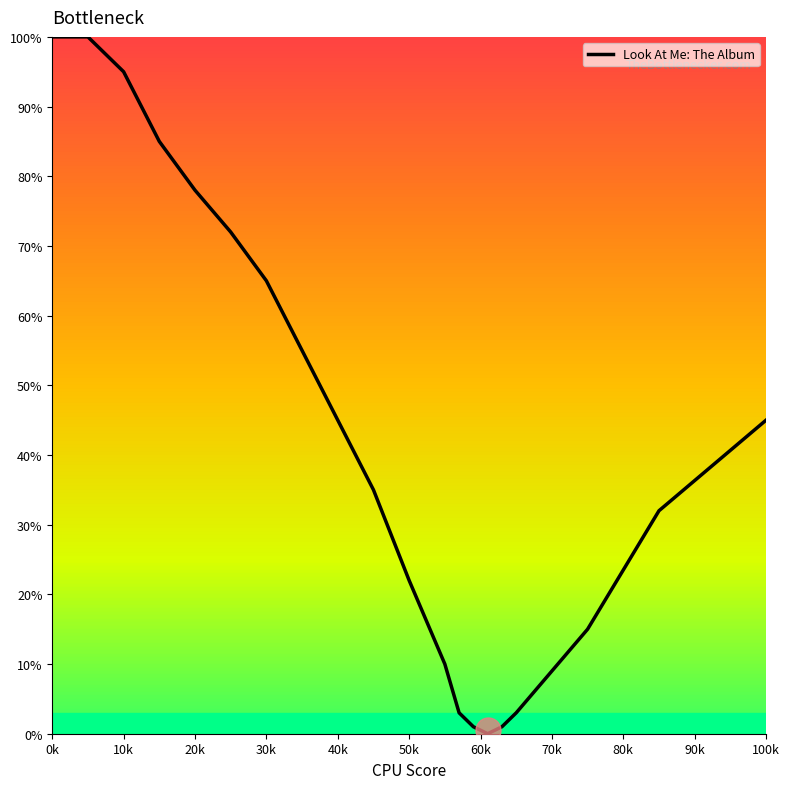

What is the difference between the maximum and minimum values?

100